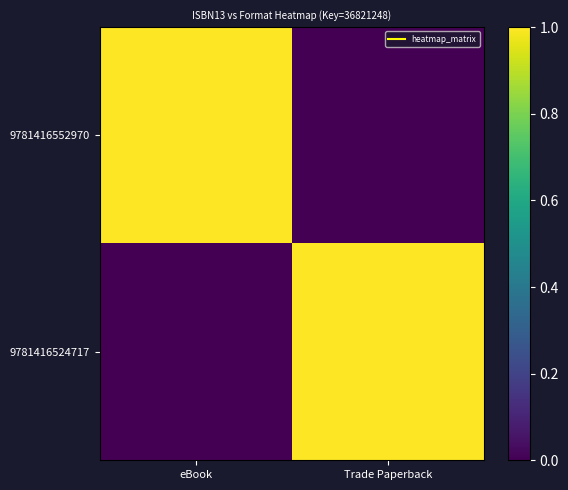

At how many categories does at least one series exceed 0?

2